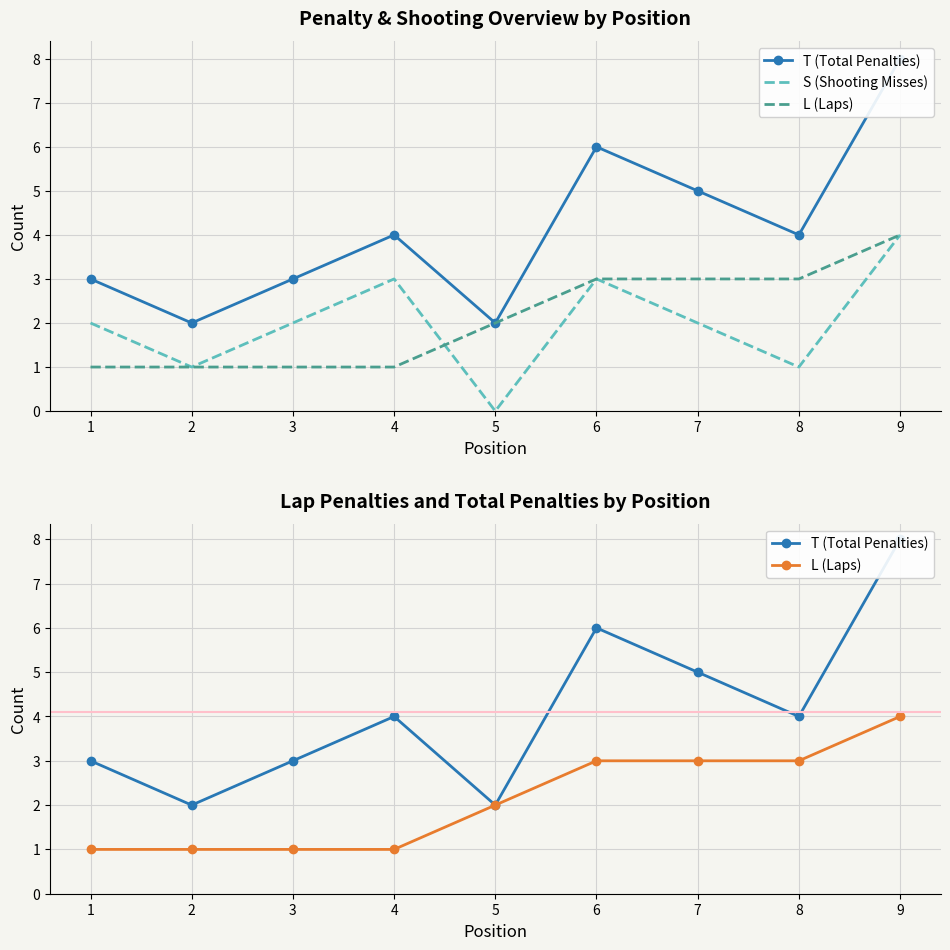

How many lines are shown in the chart?

3